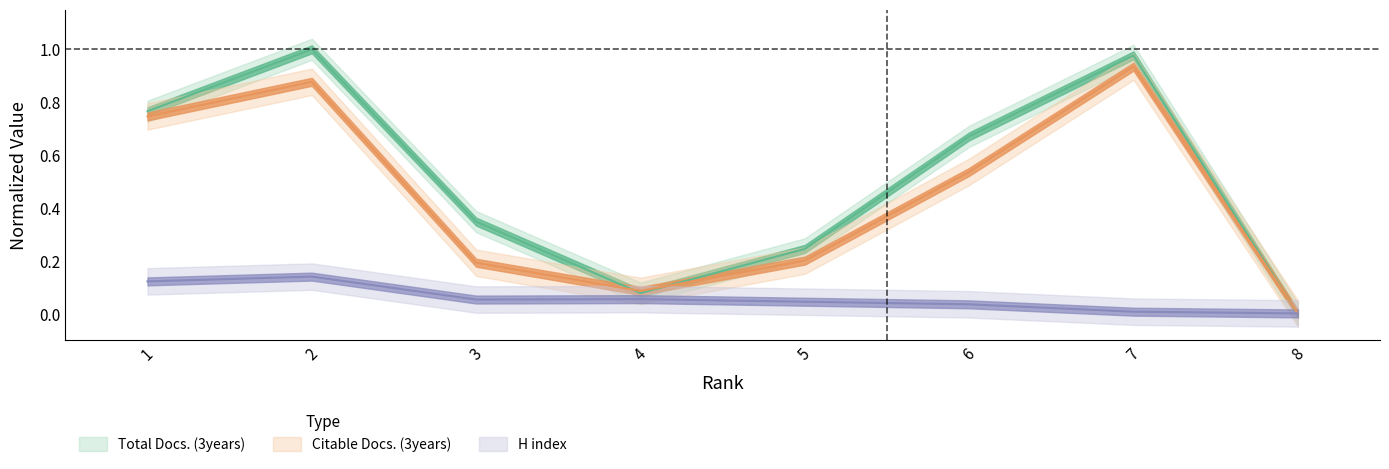

True or false: Citable Docs. (3years) has a value of 0.1 at 3.

False